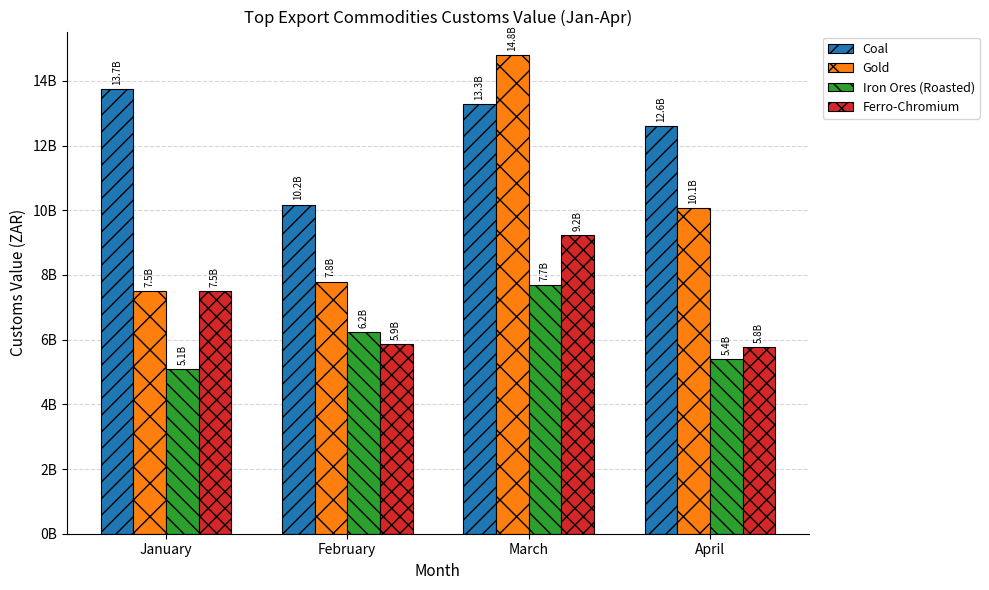

At which category is the sum across all series the highest?

March